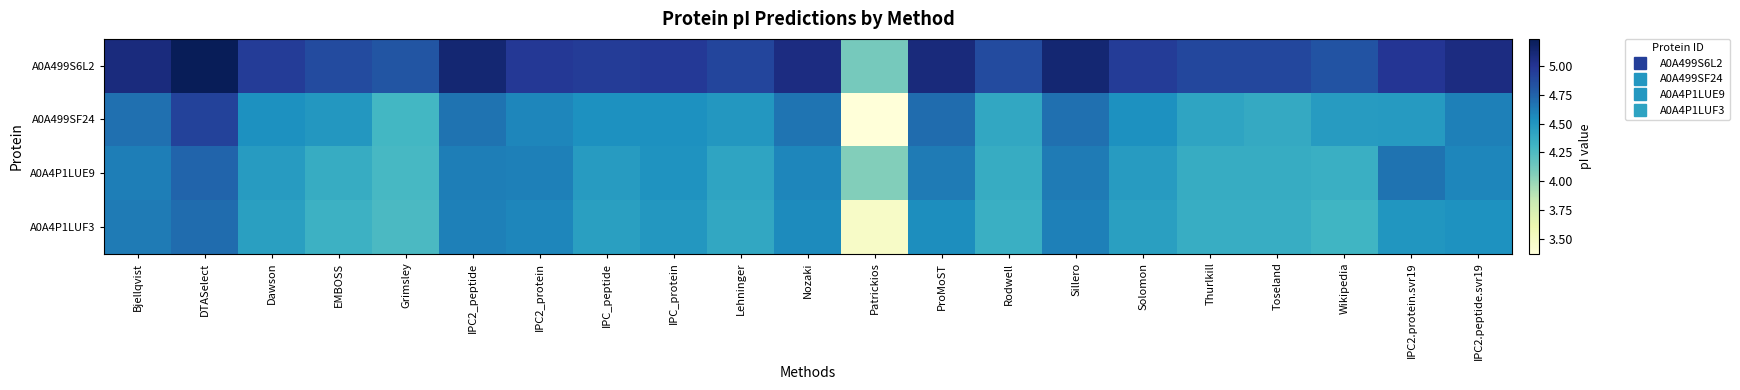

At which category is the sum across all series the highest?

DTASelect